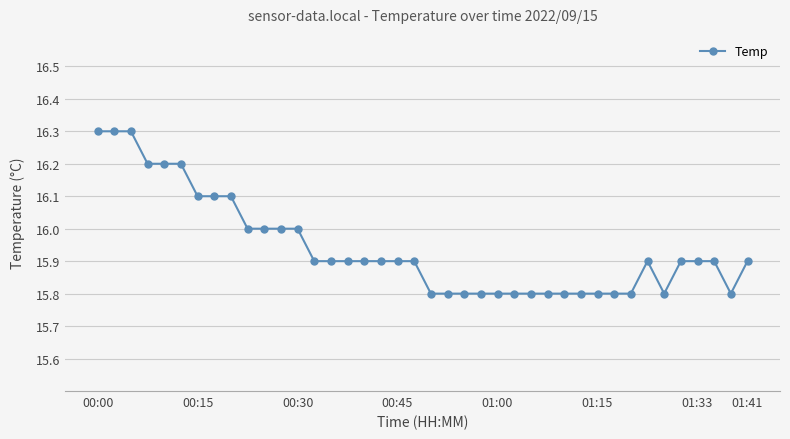

What is the maximum value shown in the chart?

16.3